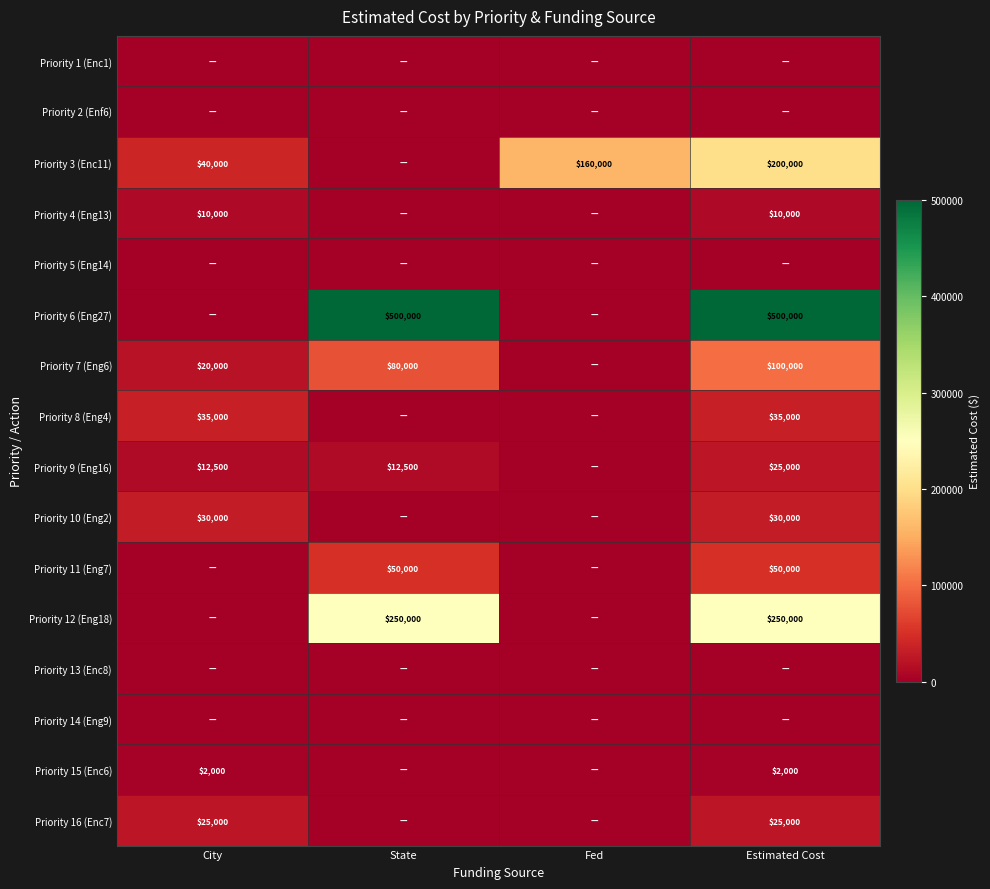

Is it true that Priority 15 (Enc6) equals -1324 at State?

False